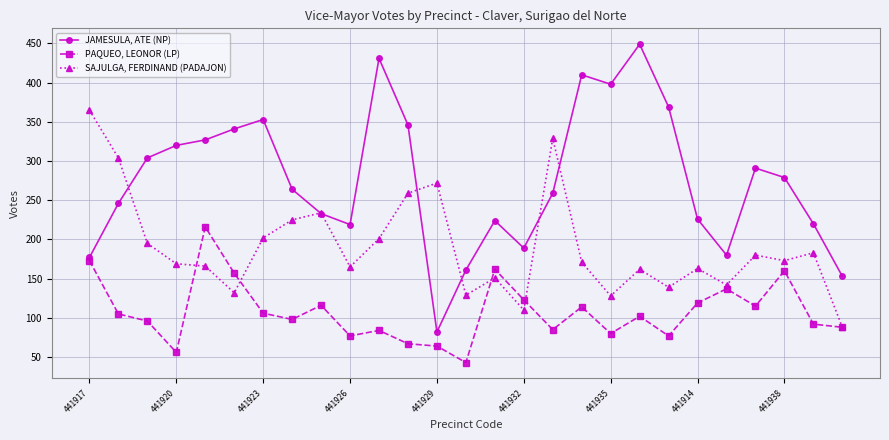

True or false: PAQUEO, LEONOR (LP) has more than 2 points higher than both neighbors.

True